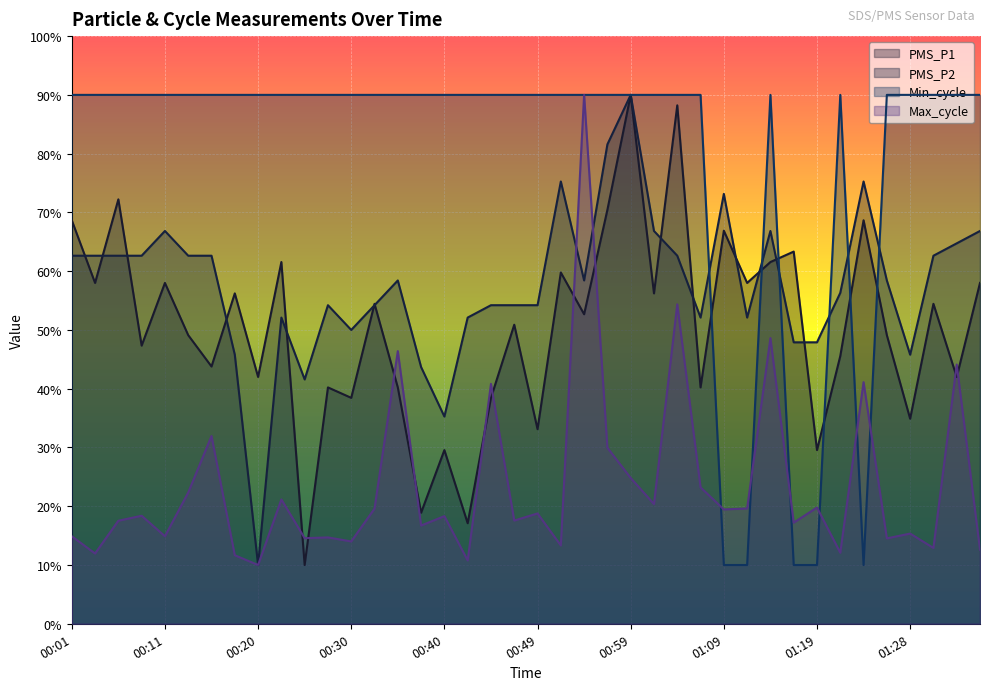

List the series in order of their peak value, lowest first.

PMS_P1, PMS_P2, Min_cycle, Max_cycle